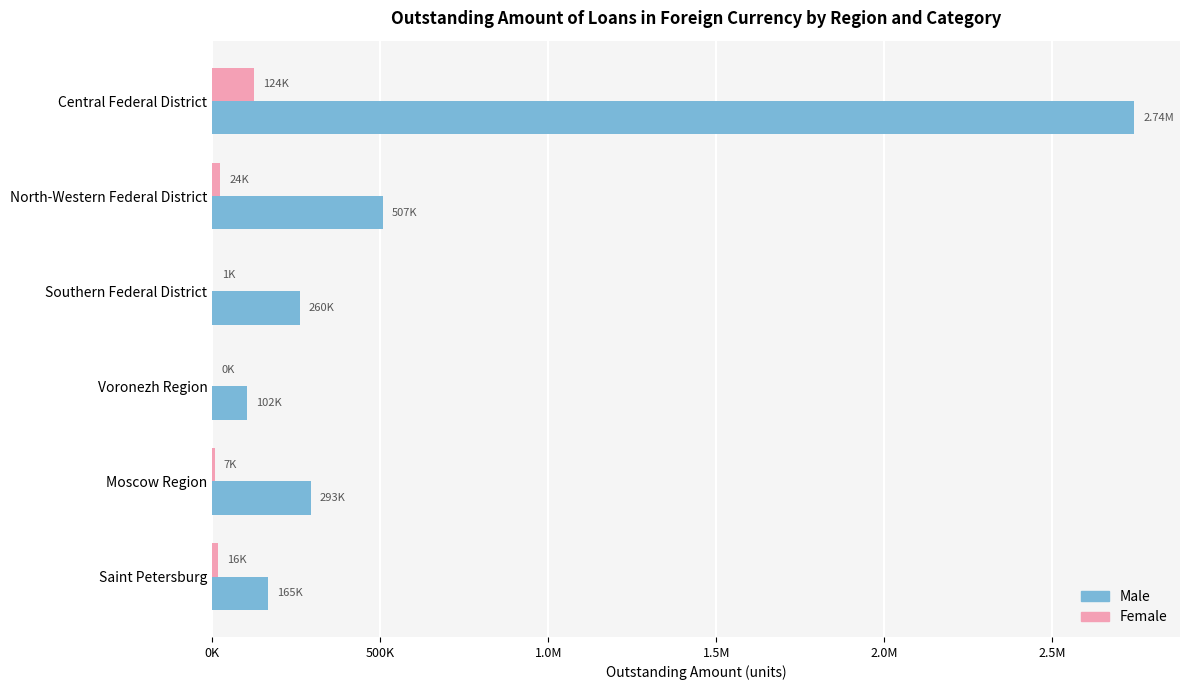

What are all the series names shown in the legend?

Male, Female